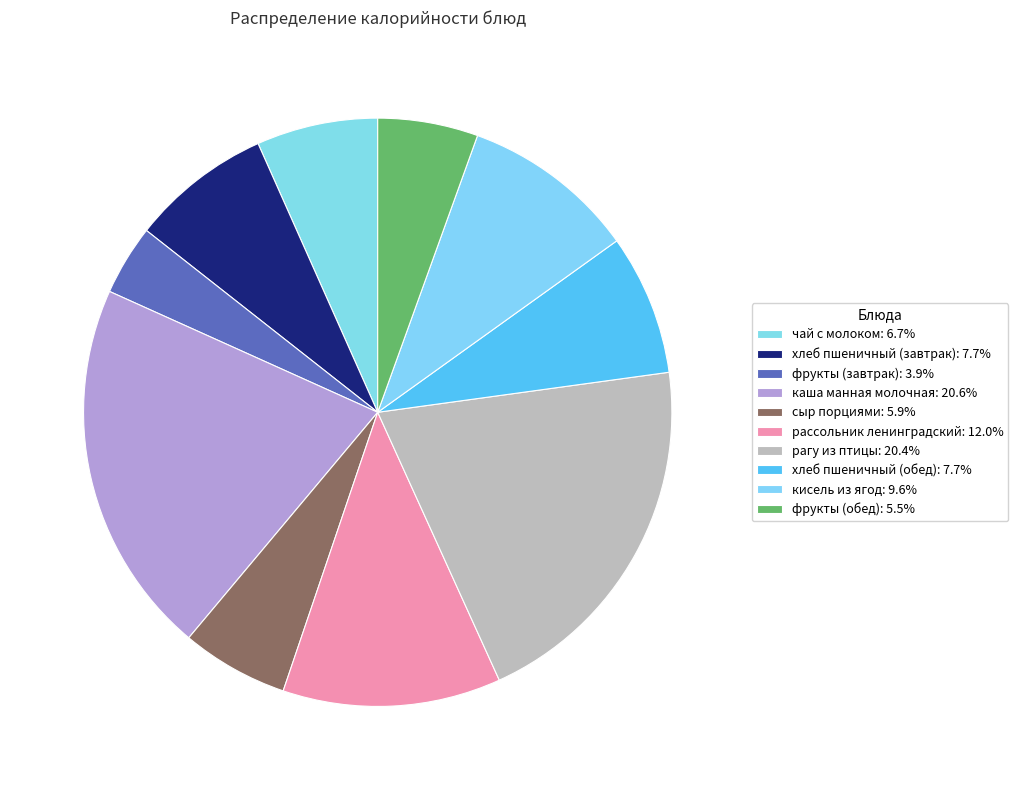

To the nearest percent, what portion does хлеб пшеничный (завтрак) represent?

8%